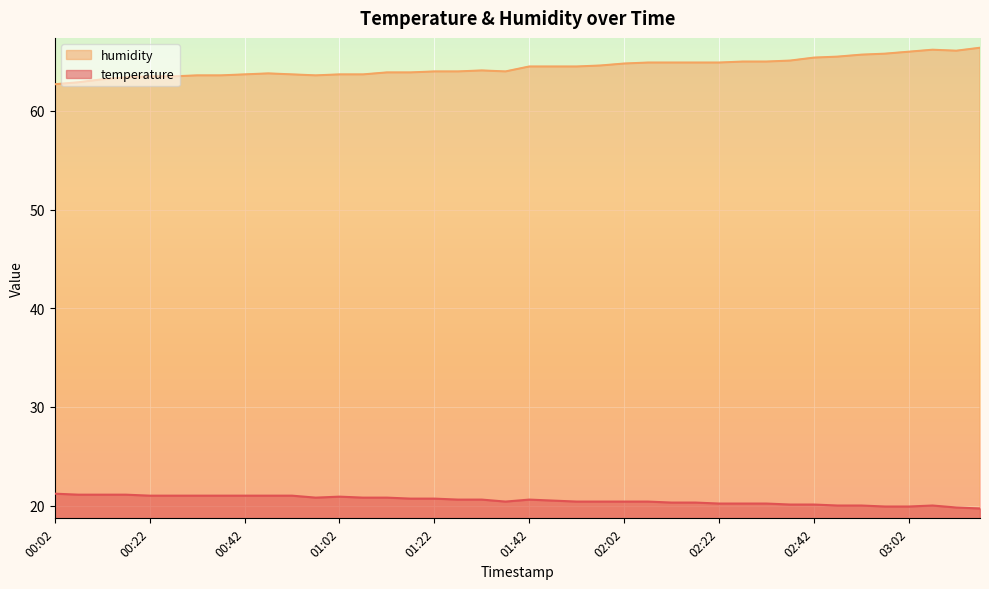

What is the smallest value displayed?

19.7